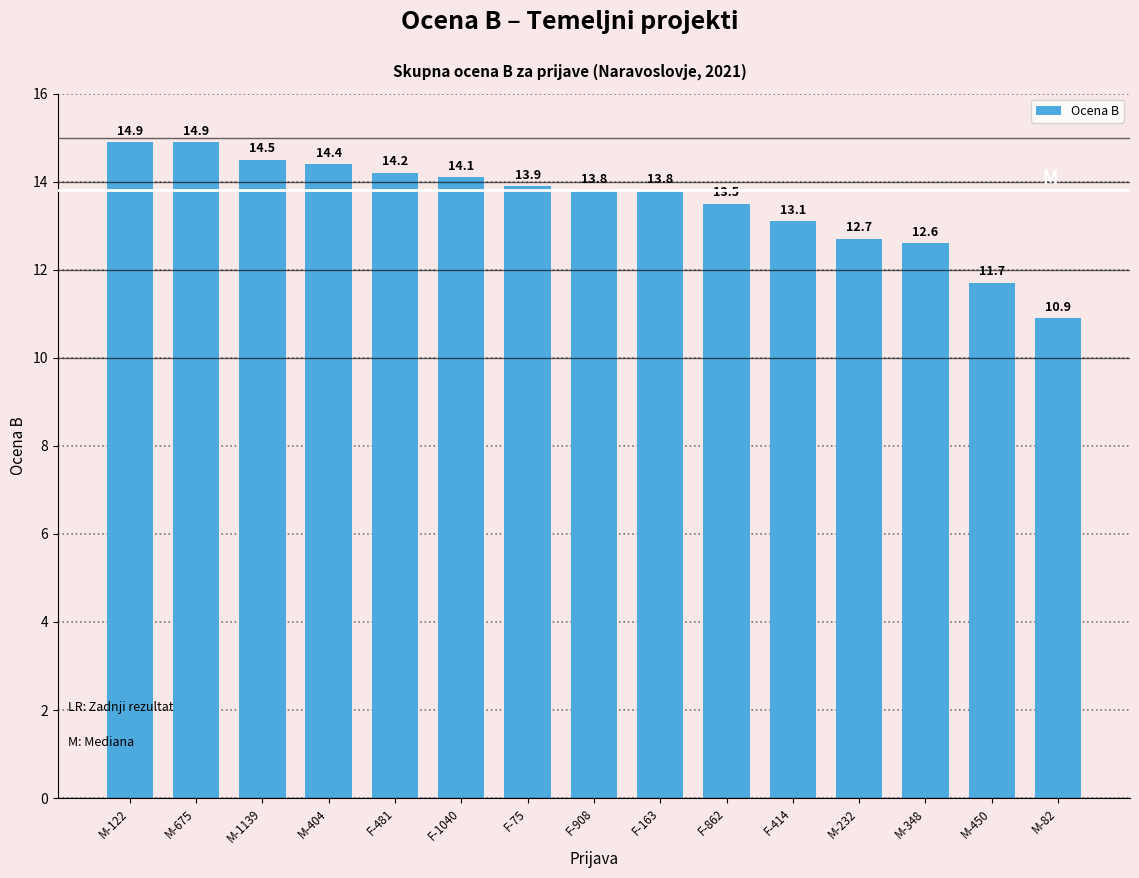

What is the smallest value displayed?

10.9